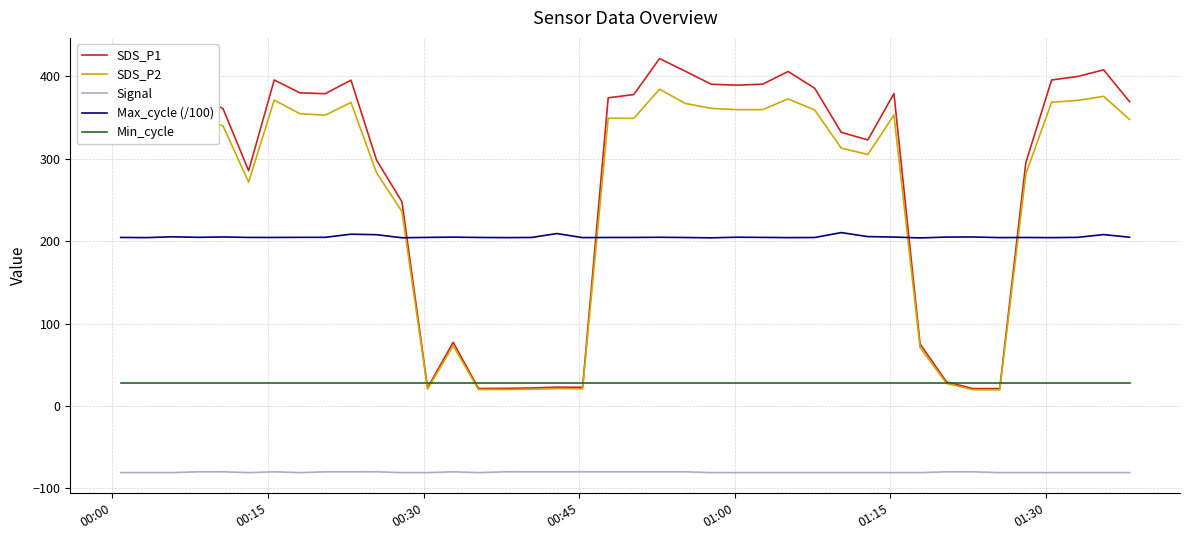

True or false: Signal and Max_cycle (/100) cross at least once.

False